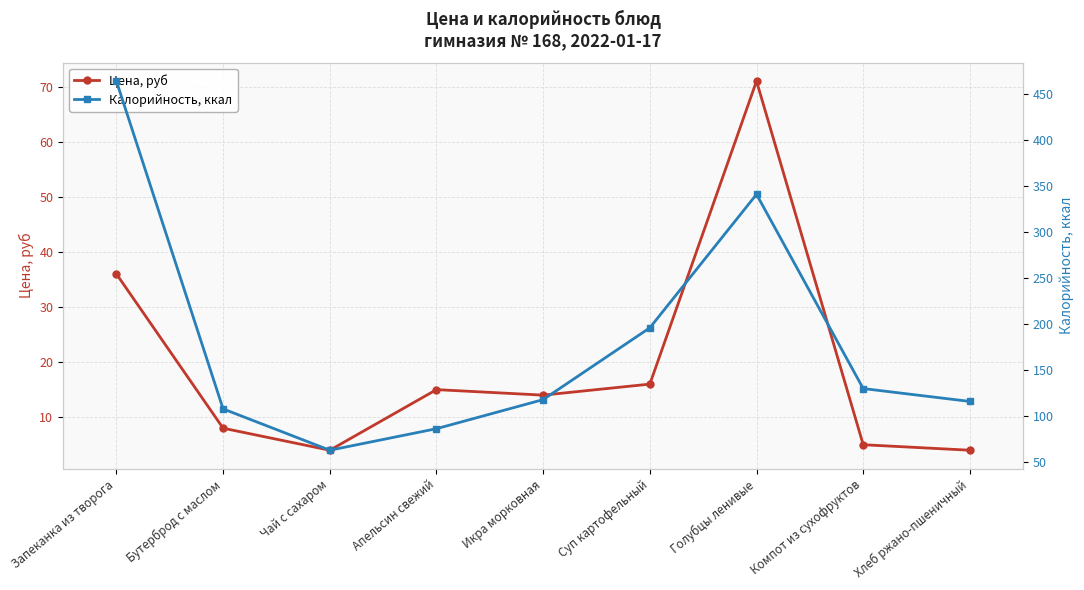

What is the maximum value for Калорийность, ккал?

464.0